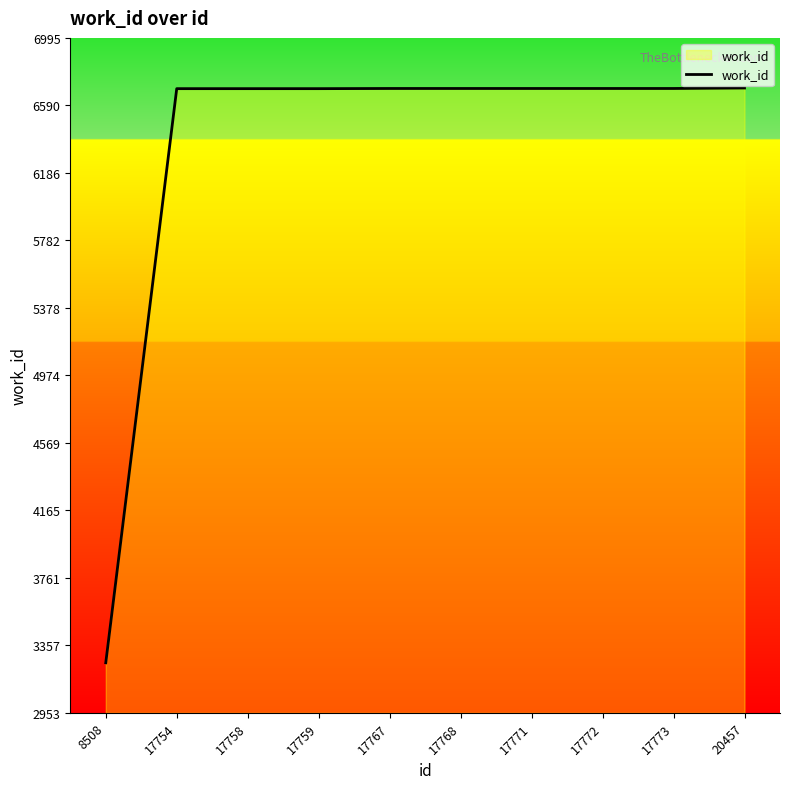

What is the ratio of the value at 17767 to the value at 17759?

1.0